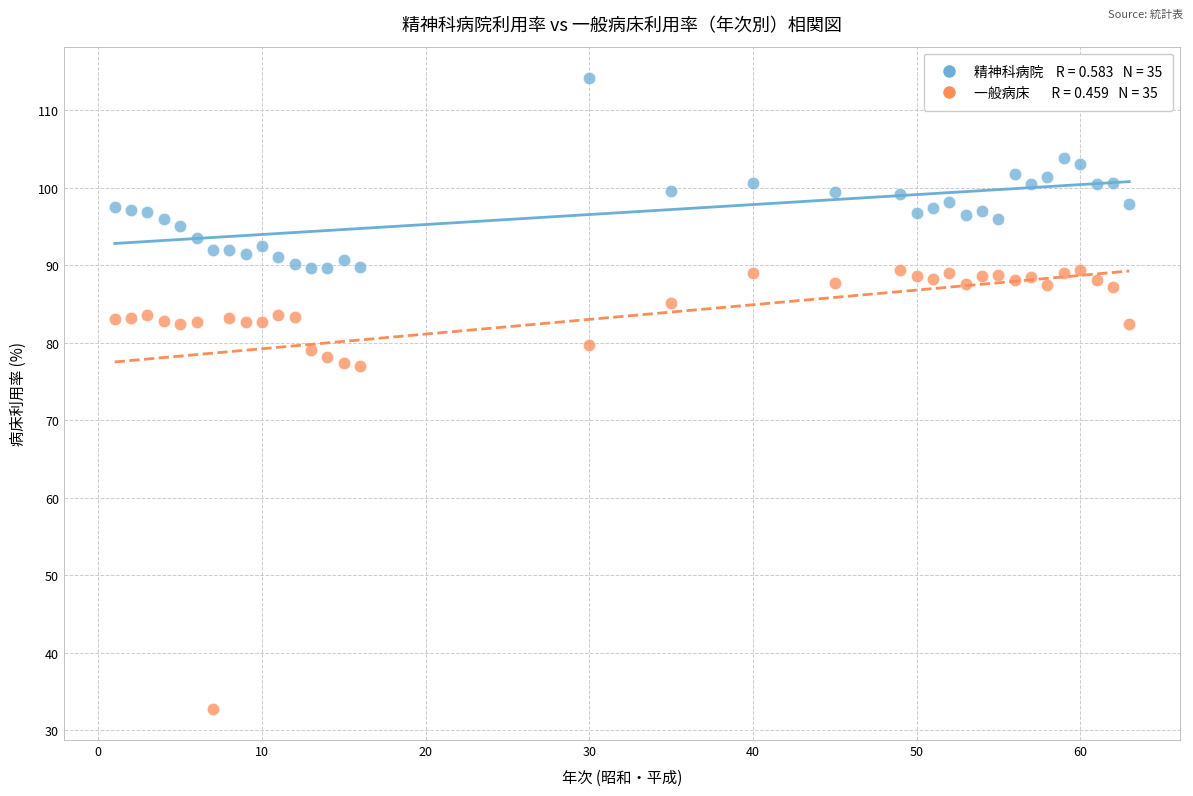

Across all data points, what is the range of X values (max minus min)?

62.0